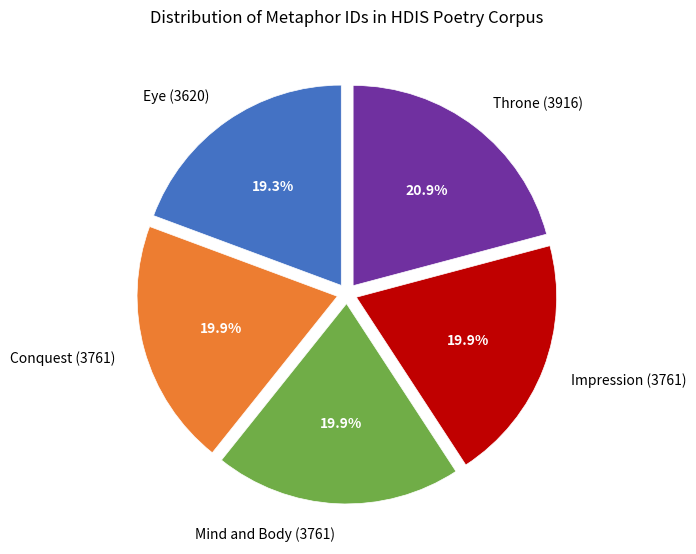

To the nearest percent, what is the difference between the Conquest (3761) and Eye (3620) slice percentages?

1%